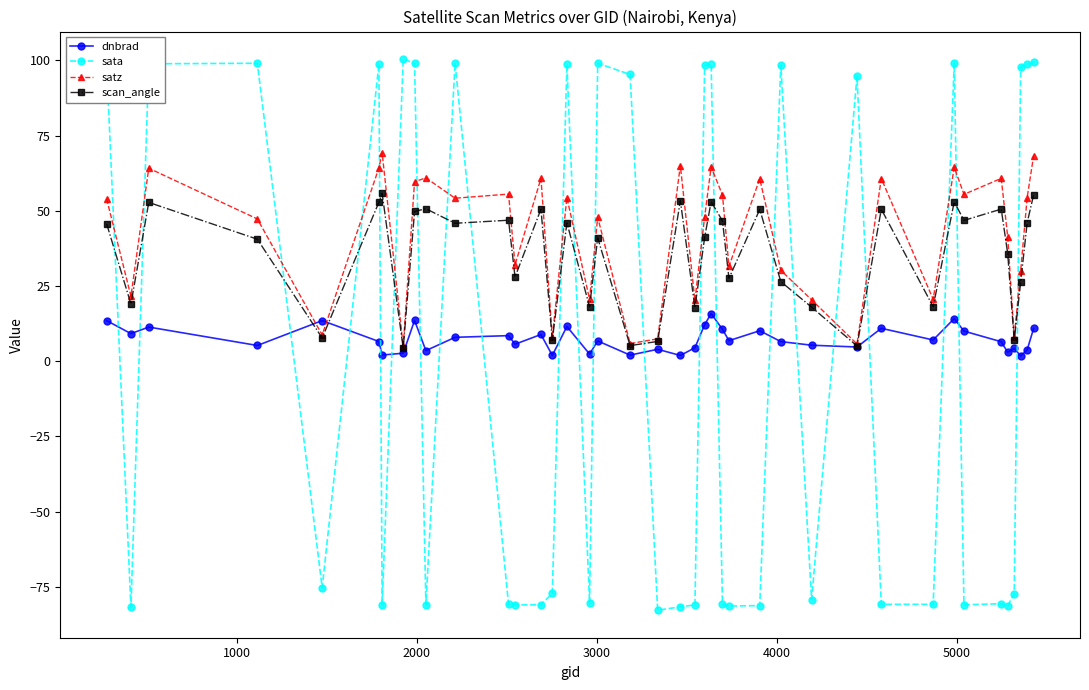

What is the maximum value shown in the chart?

100.4